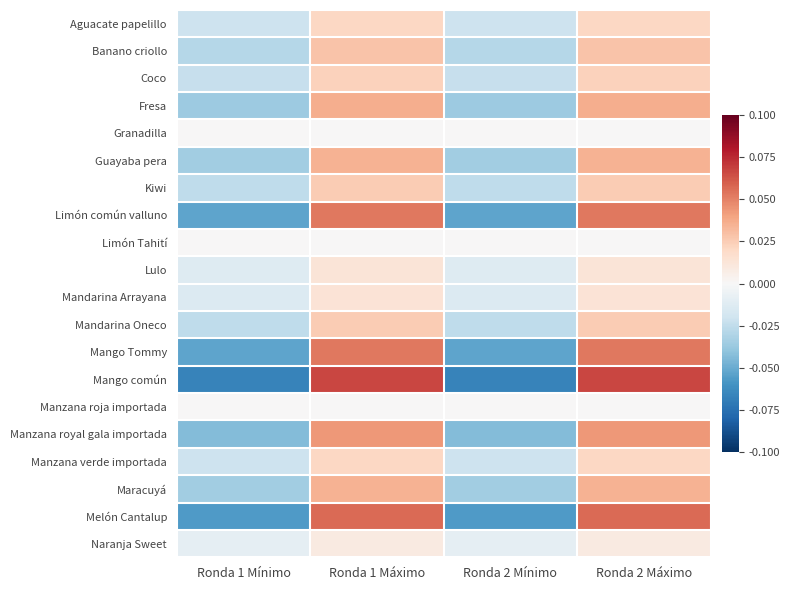

At which category is the sum across all series the highest?

Ronda 1 Máximo